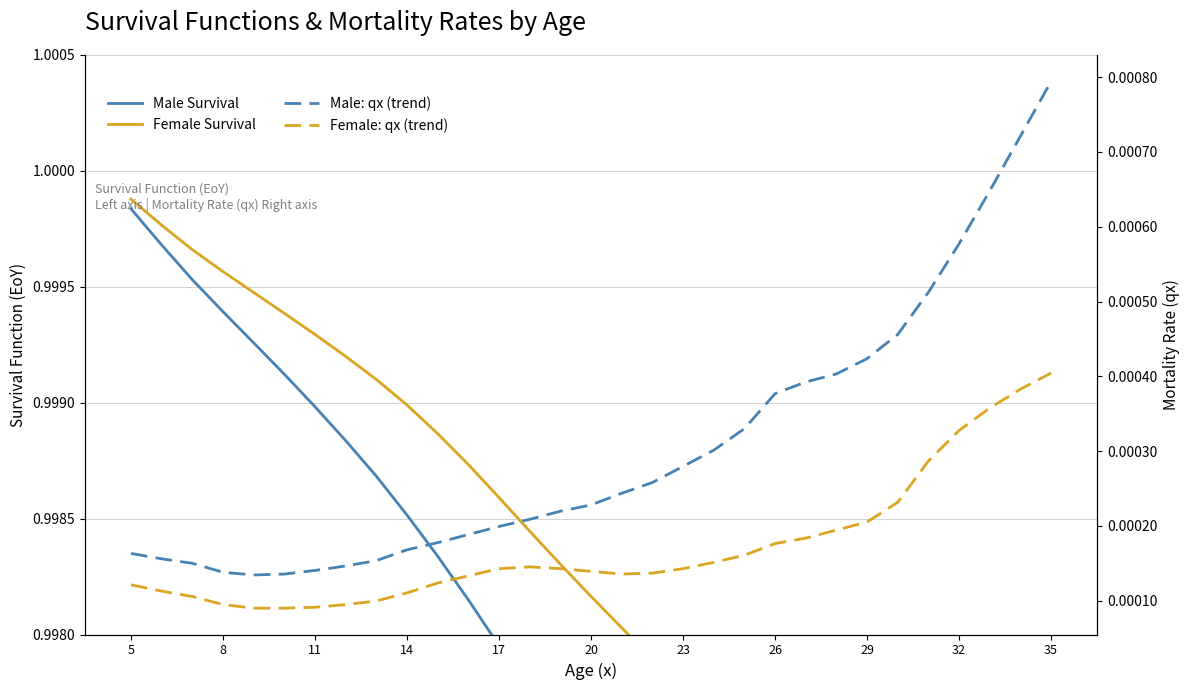

Which category has the lowest value in the Female Survival series?

35